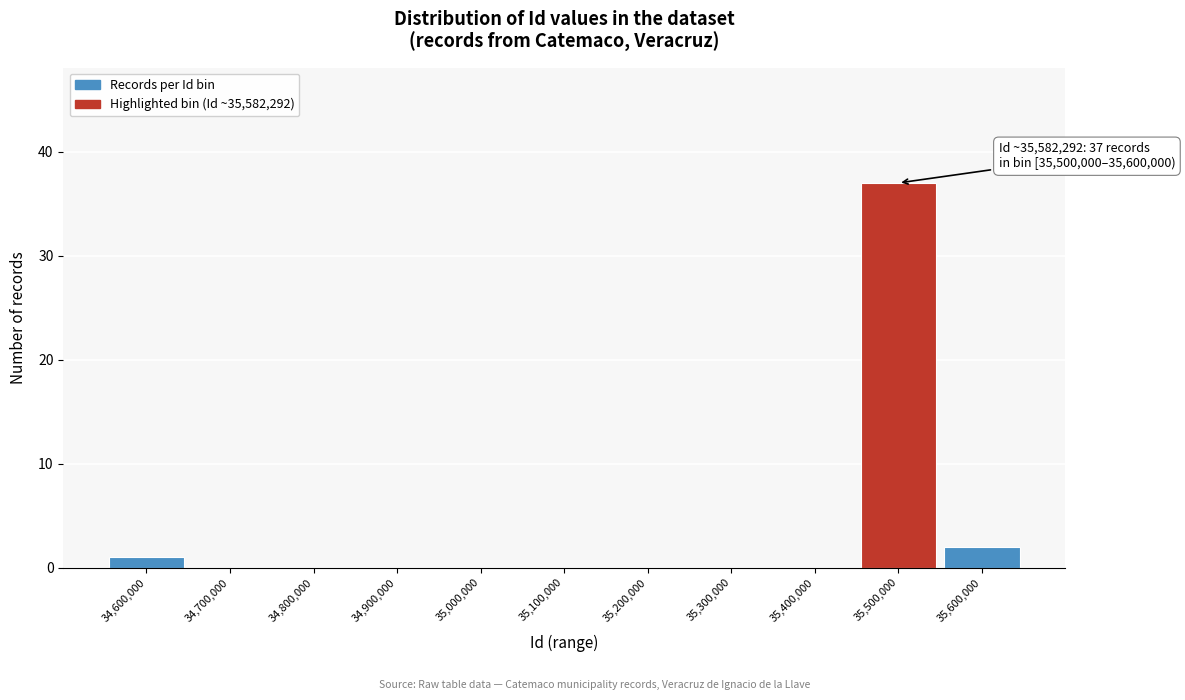

Reading right to left, extract all data points from this chart.

35,600,000=2	35,500,000=37	35,400,000=0	35,300,000=0	35,200,000=0	35,100,000=0	35,000,000=0	34,900,000=0	34,800,000=0	34,700,000=0	34,600,000=1